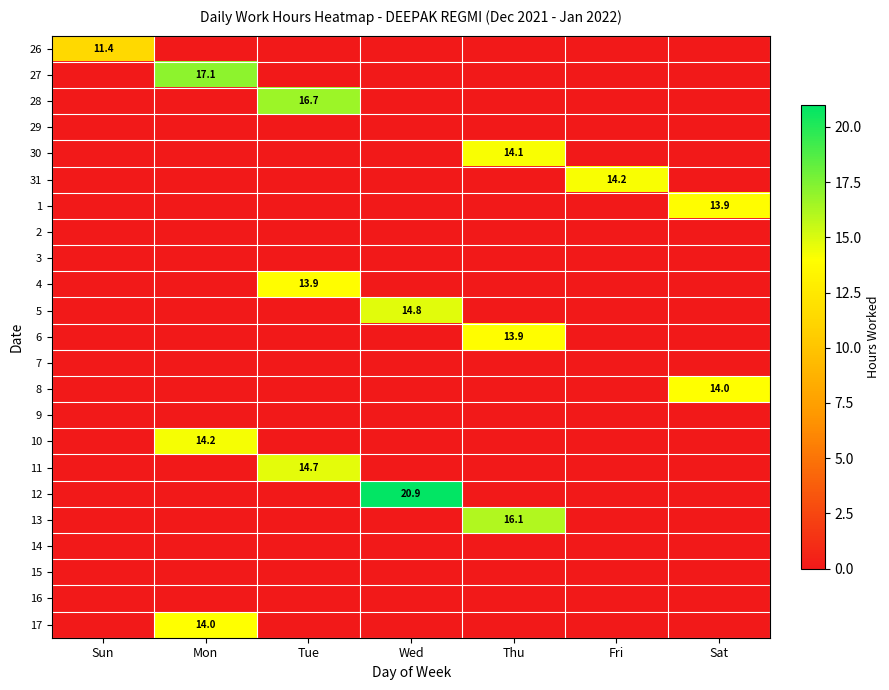

Count the number of data series in this chart.

23